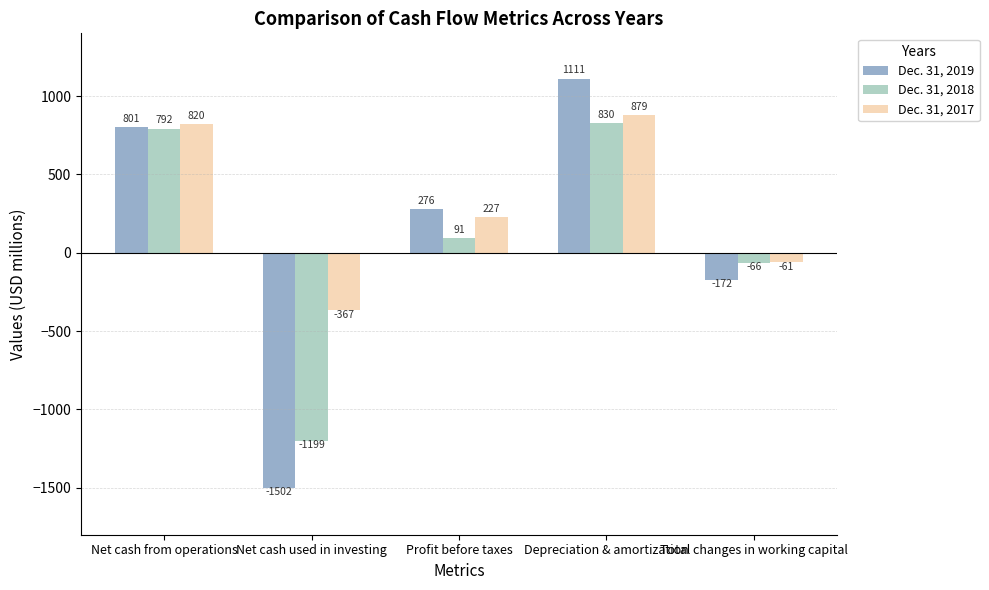

What is the sum of all Dec. 31, 2019 values?

514